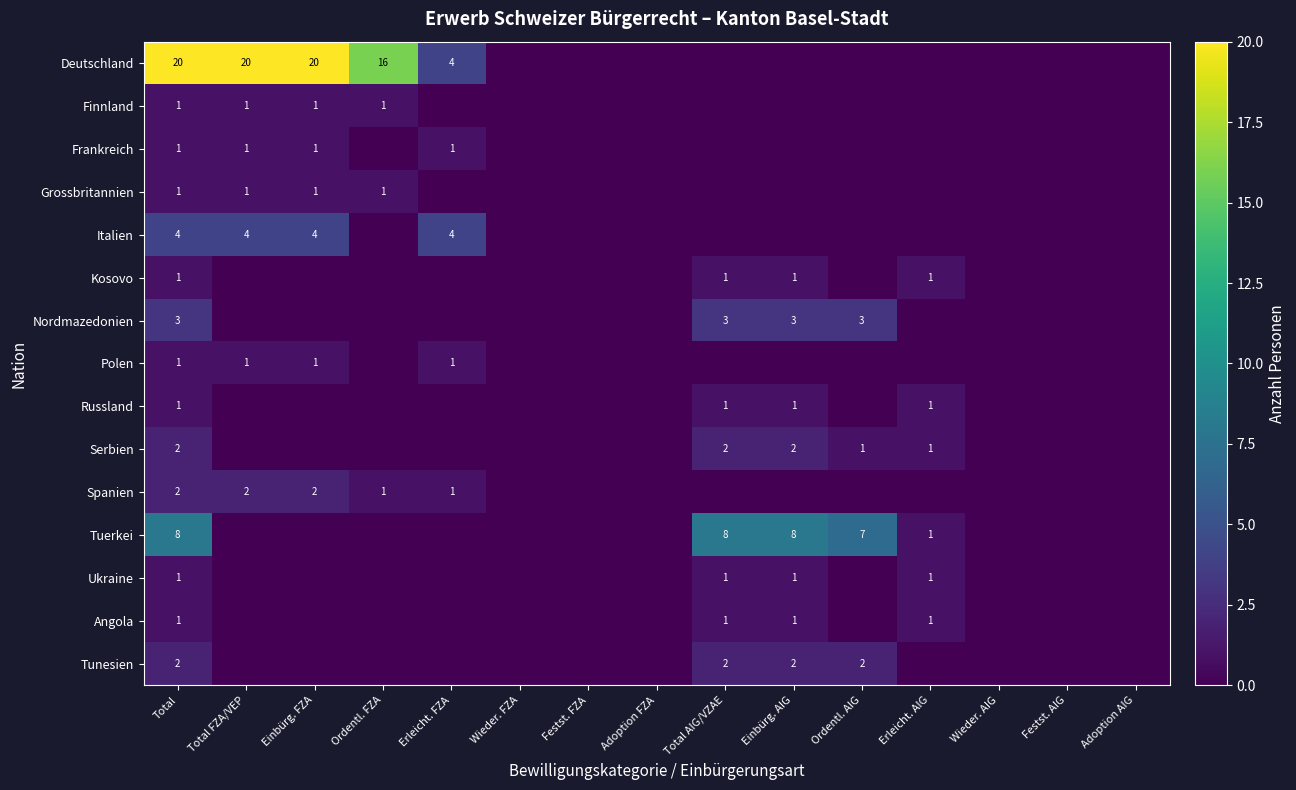

Is it true that Ukraine equals 1 at Total?

True